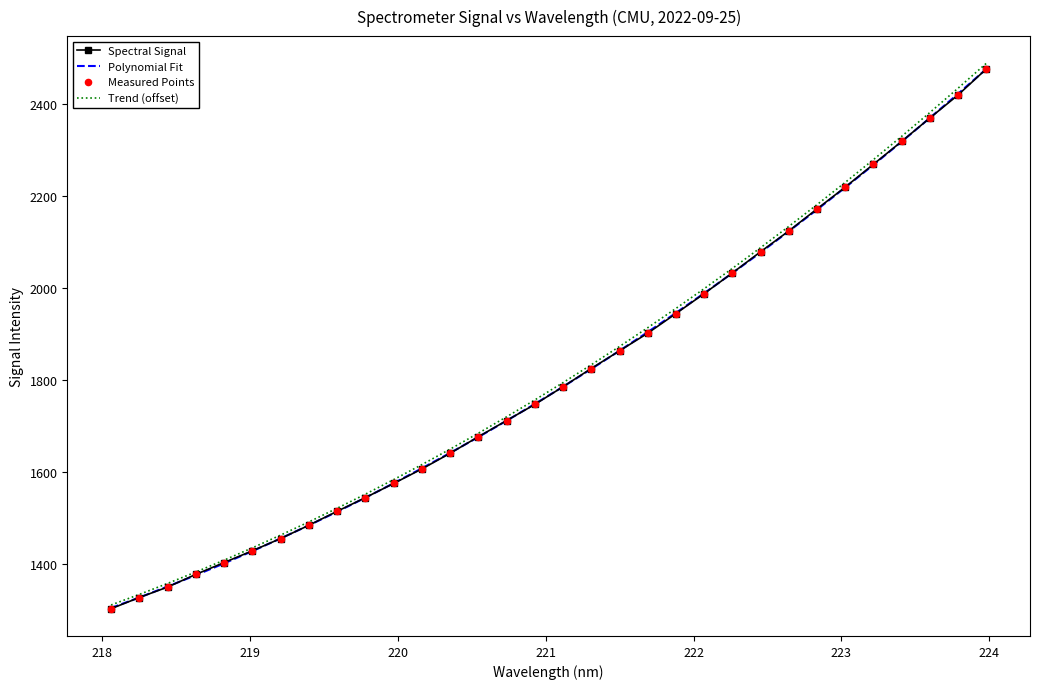

At how many categories does at least one series exceed 1860?

14